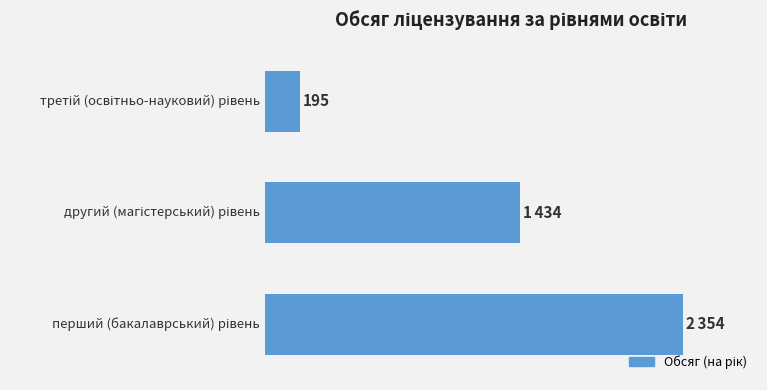

Does the chart contain any negative values?

No